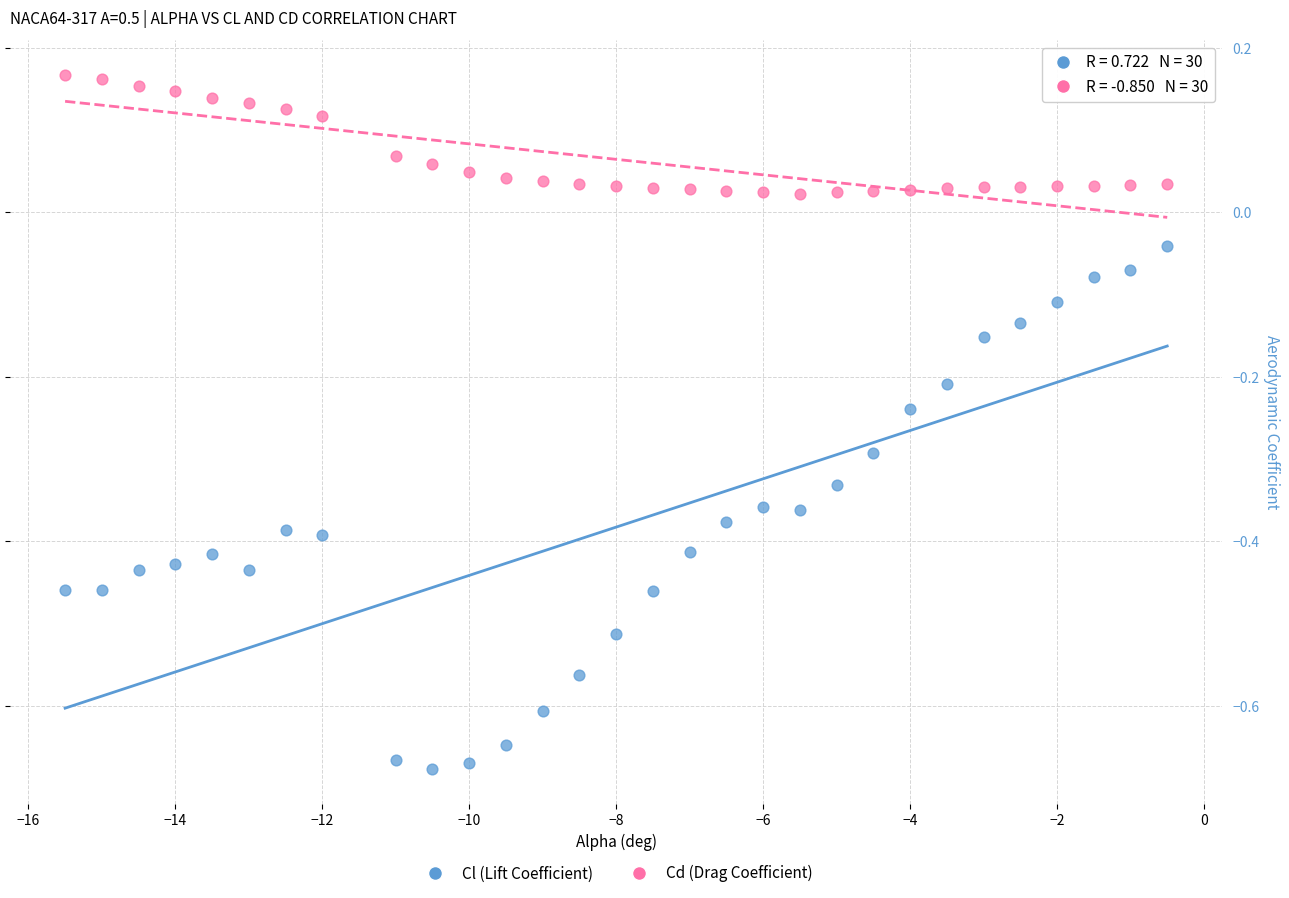

Across all data points, what is the range of Y values (max minus min)?

0.8